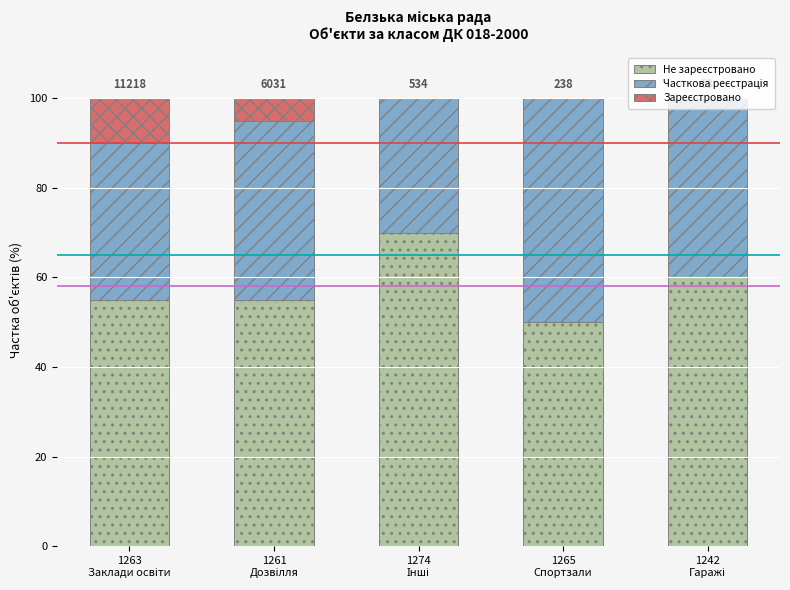

What is the sum of all Не зареєстровано values?

290.0